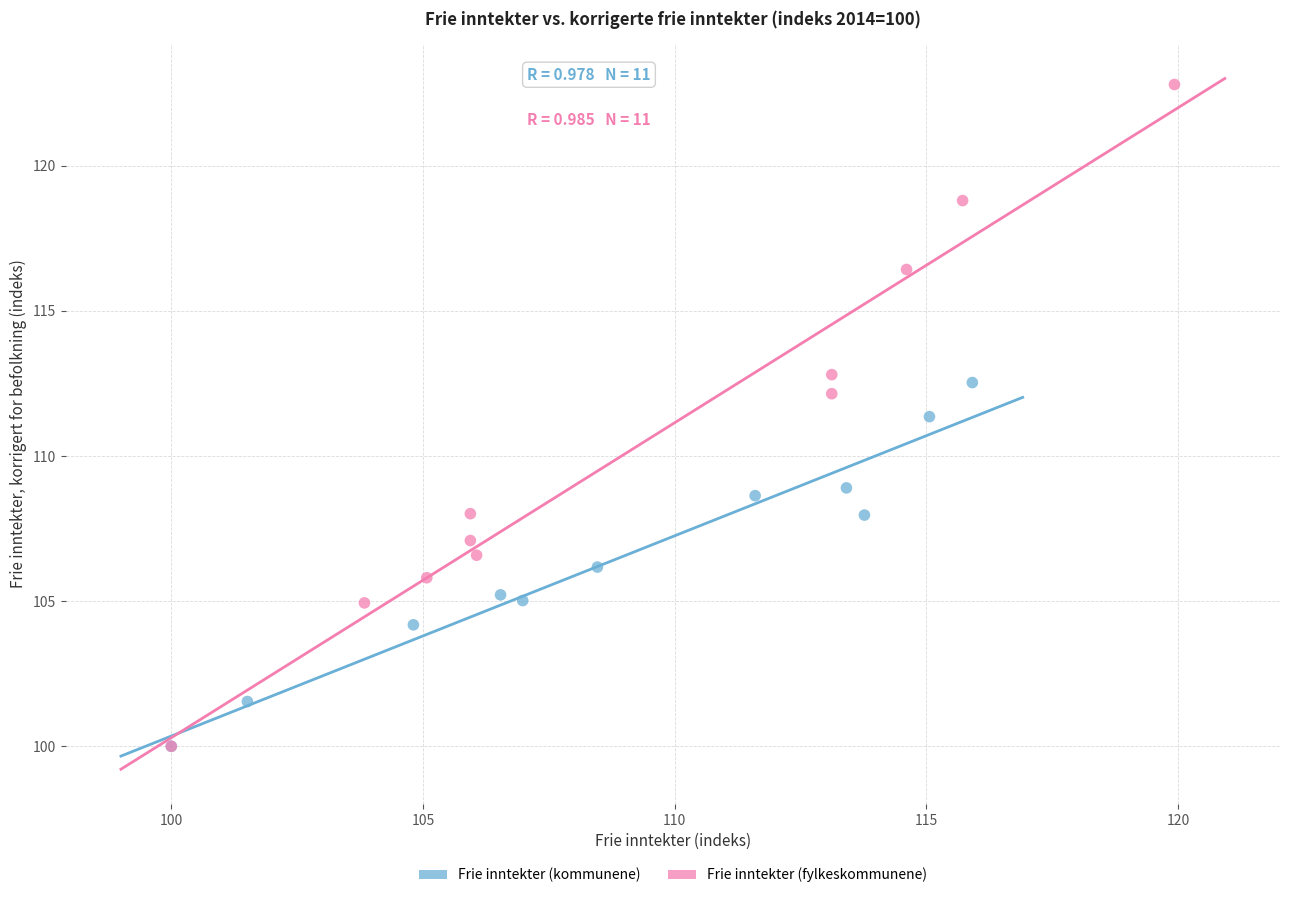

Which series has the widest spread of Y values?

Frie inntekter (fylkeskommunene)